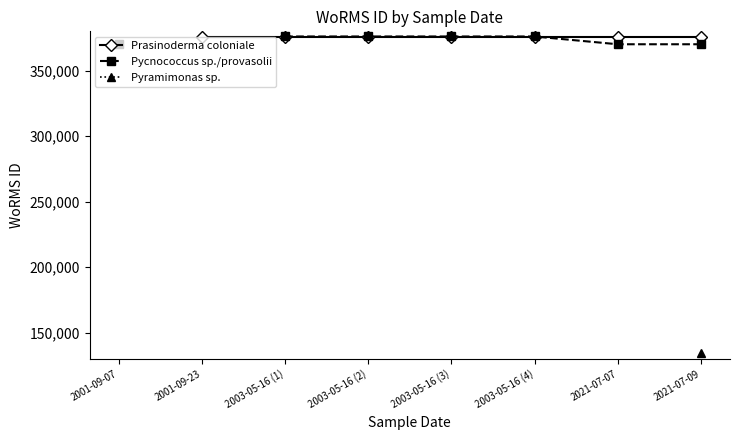

Which series has the largest range (max minus min)?

Pycnococcus sp./provasolii